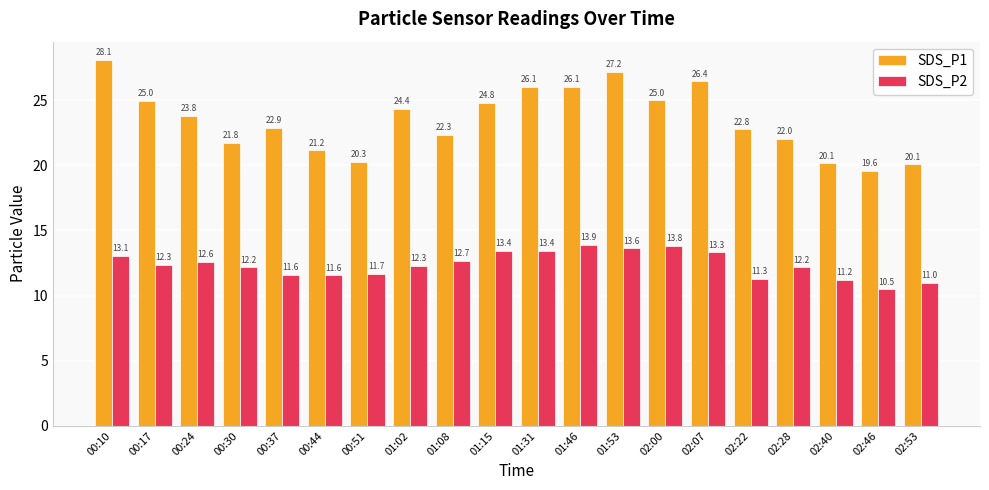

What are all the series names shown in the legend?

SDS_P1, SDS_P2